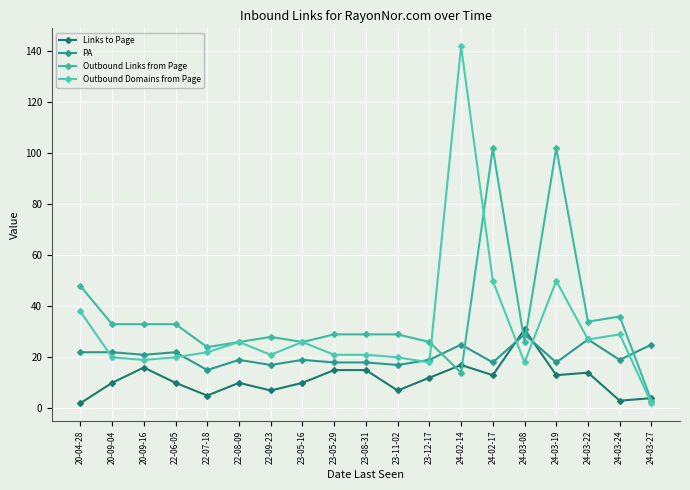

Count the number of data series in this chart.

4